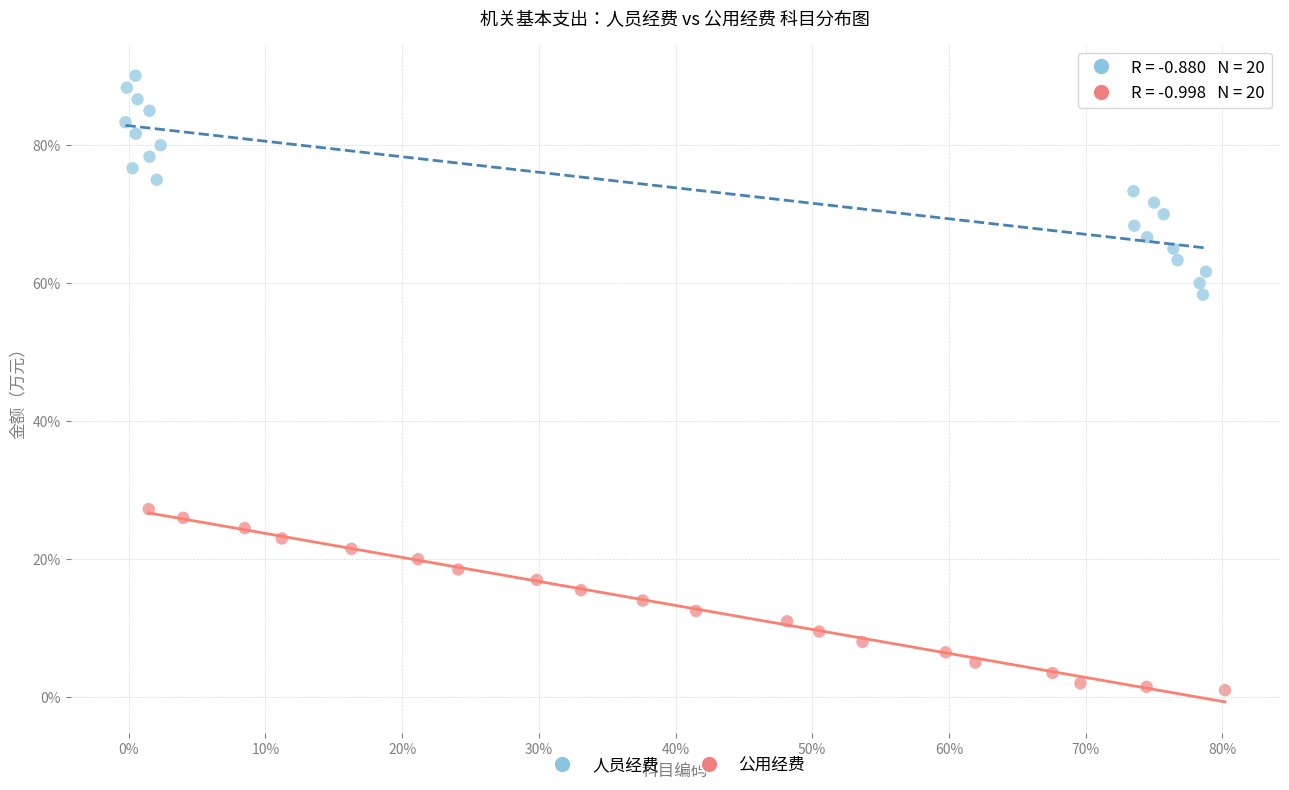

Which series contains the lowest Y value?

公用经费